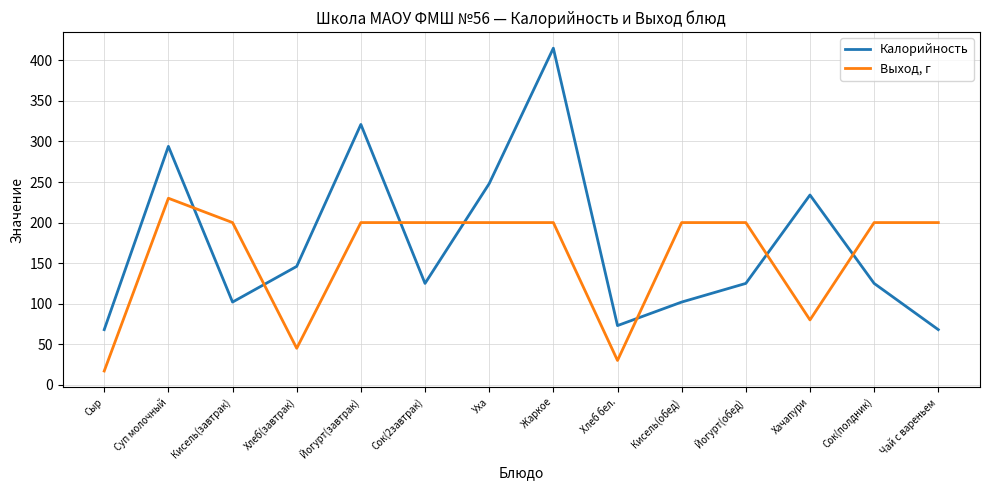

Reading right to left, transcribe all the data shown in this chart.

Калорийность: Чай с вареньем=68	Сок(полдник)=125	Хачапури=234	Йогурт(обед)=125	Кисель(обед)=102	Хлеб бел.=73	Жаркое=415	Уха=248	Сок(2завтрак)=125	Йогурт(завтрак)=321	Хлеб(завтрак)=146	Кисель(завтрак)=102	Суп молочный=294	Сыр=68
Выход, г: Чай с вареньем=200	Сок(полдник)=200	Хачапури=80	Йогурт(обед)=200	Кисель(обед)=200	Хлеб бел.=30	Жаркое=200	Уха=200	Сок(2завтрак)=200	Йогурт(завтрак)=200	Хлеб(завтрак)=45	Кисель(завтрак)=200	Суп молочный=230	Сыр=17